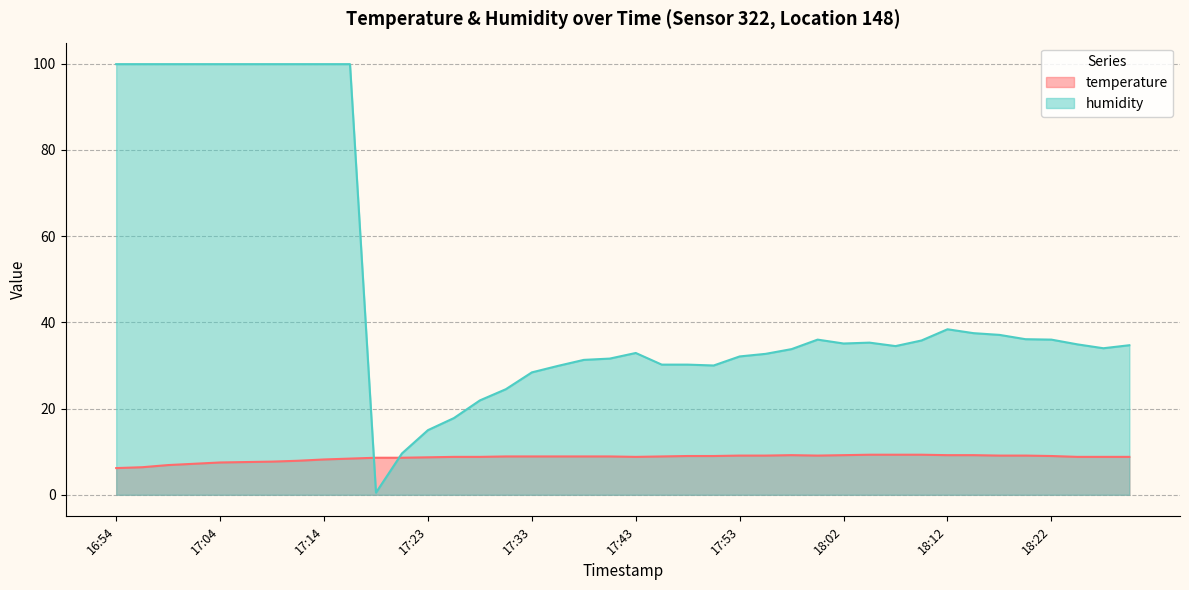

List the series in order of their peak value, highest first.

humidity, temperature